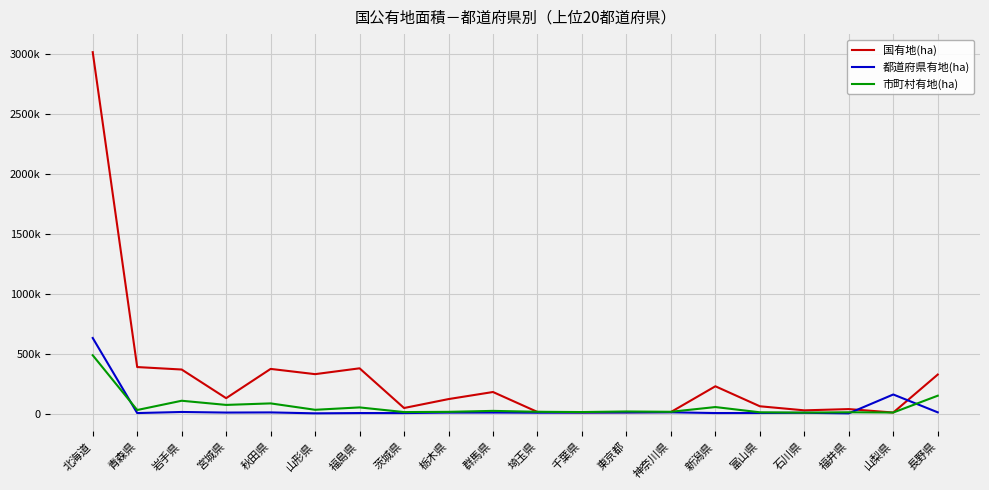

What are all the series names shown in the legend?

国有地(ha), 都道府県有地(ha), 市町村有地(ha)